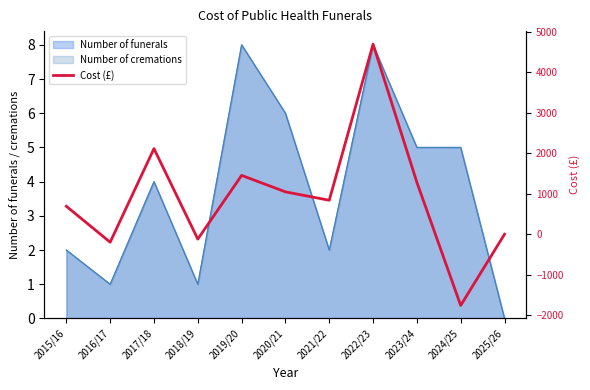

Between 2022/23 and 2018/19, which is larger?

2022/23